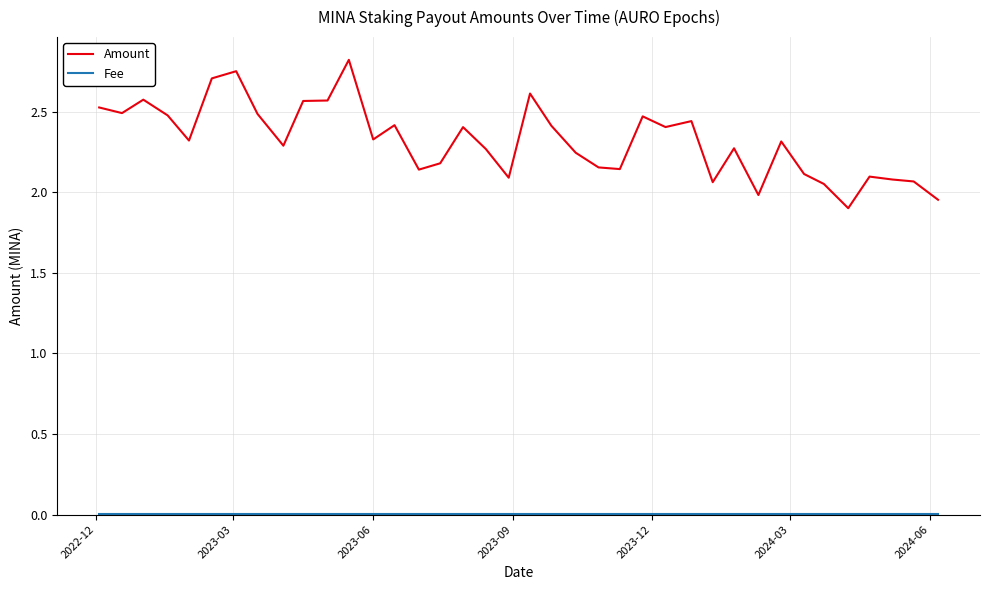

Which series has the largest total across all categories?

Amount